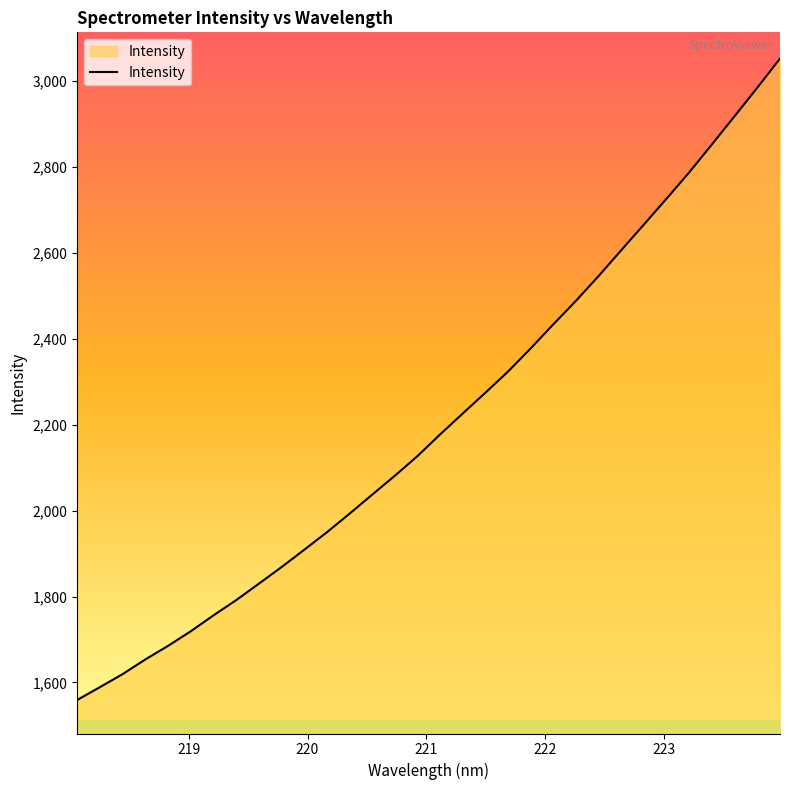

What is the smallest value displayed?

1559.2